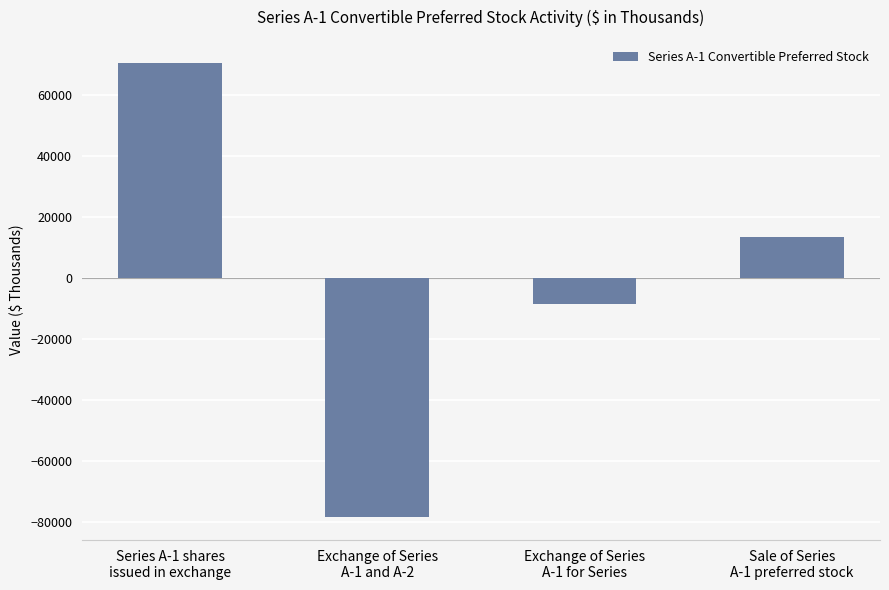

What is the label of the 2nd bar from the right?

Exchange of Series
A-1 for Series